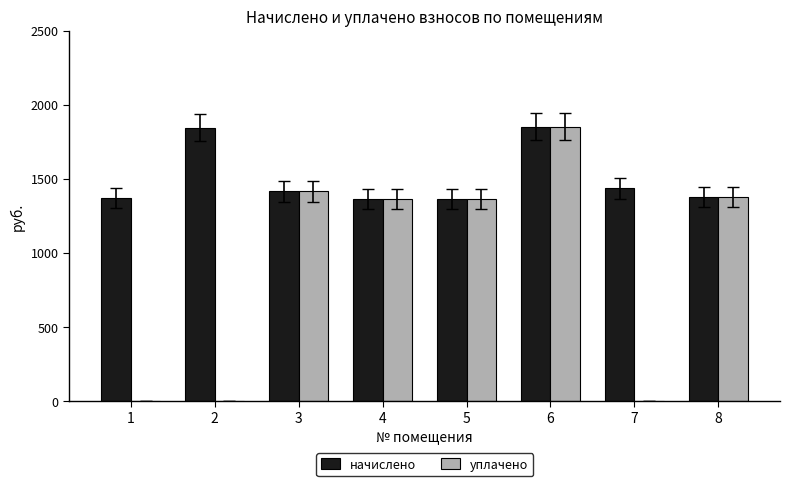

What is the greatest value displayed?

1850.3